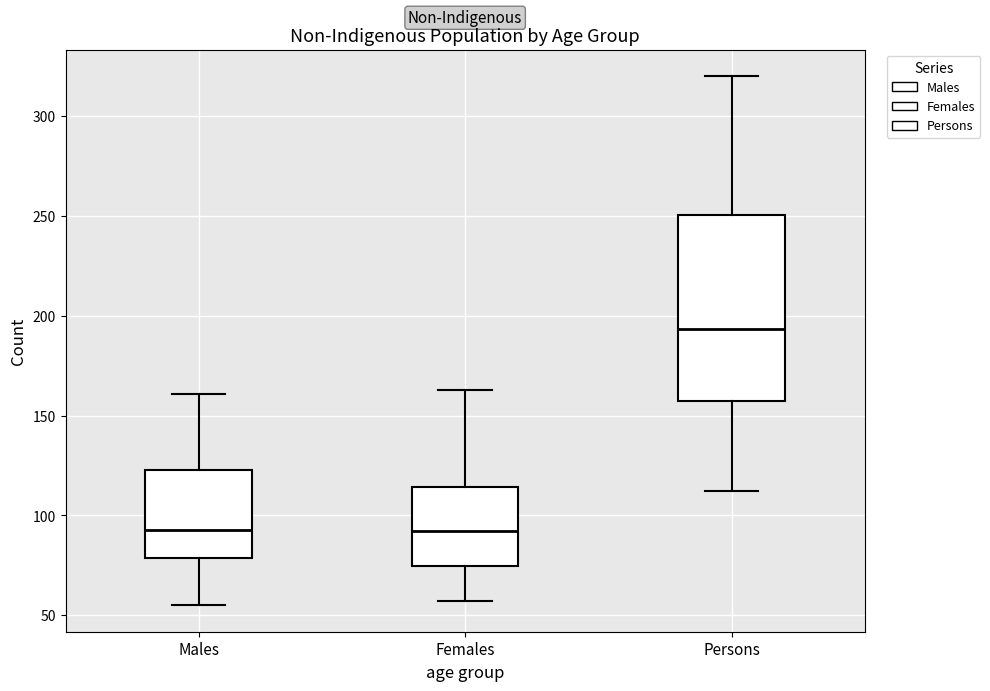

Where does the median line of the box for Males sit on the y-axis? The values are not printed on the chart, so give them approximately, as read against the axis.

95